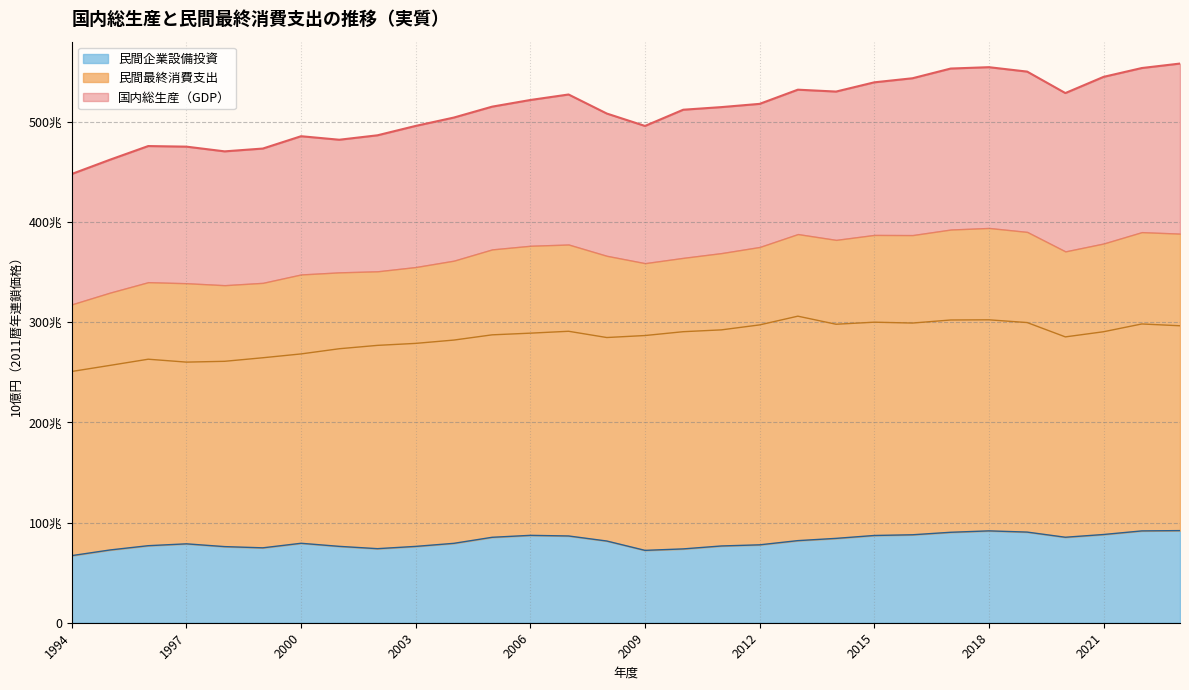

What is the difference between the second highest and minimum values in the 国内総生産（GDP） series?

106595.1